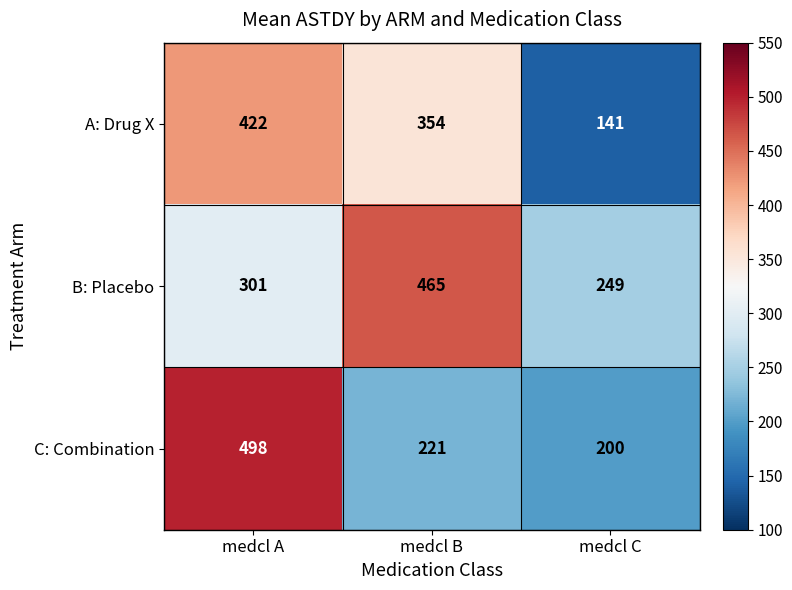

What is the sum of the B: Placebo values at medcl A and medcl C?

550